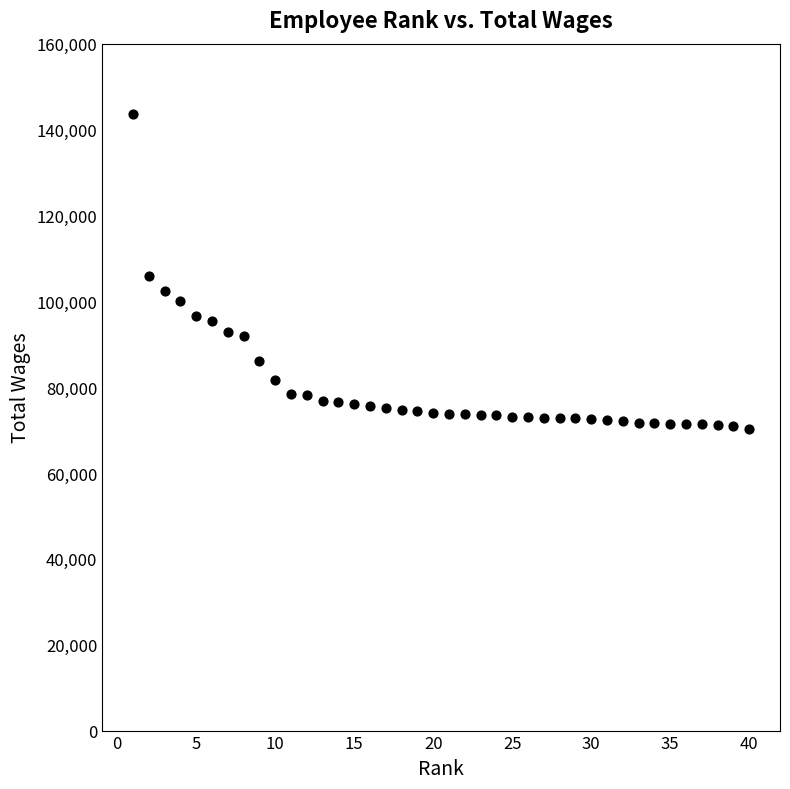

What is the range of X values (max minus min)?

39